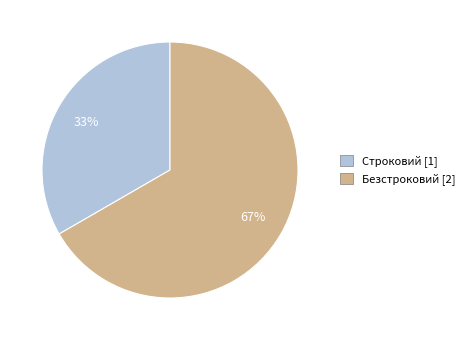

Count the number of slices in the pie.

2